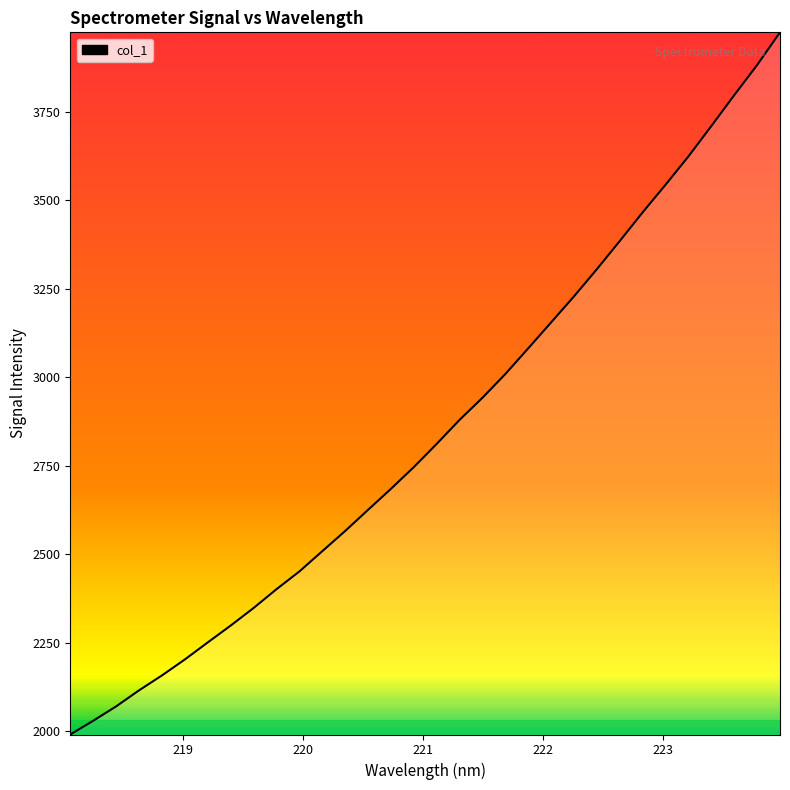

Does the chart have visible grid lines?

No